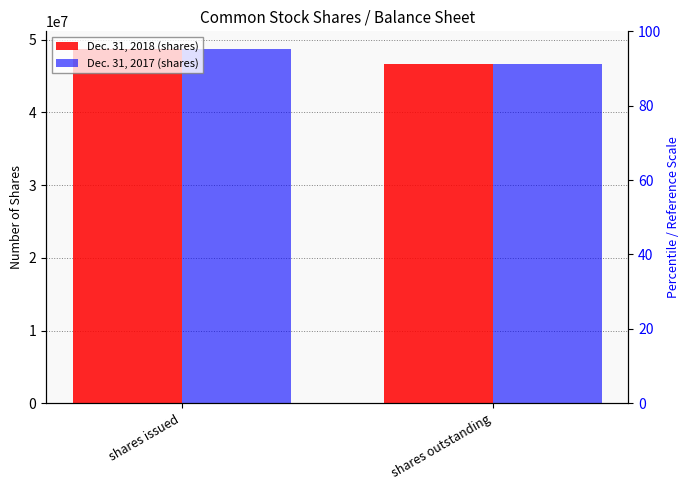

What is the sum of the Dec. 31, 2018 values at shares issued and shares outstanding?

95333106